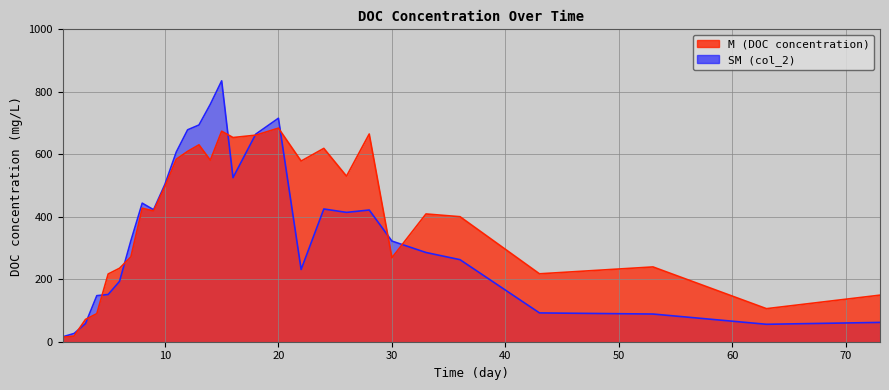

At which category does M reach its first local peak?

8